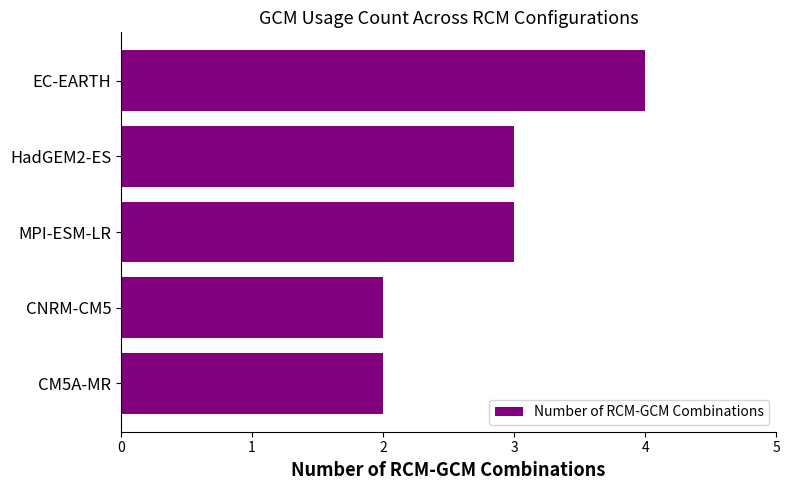

How many series are shown in this chart?

1